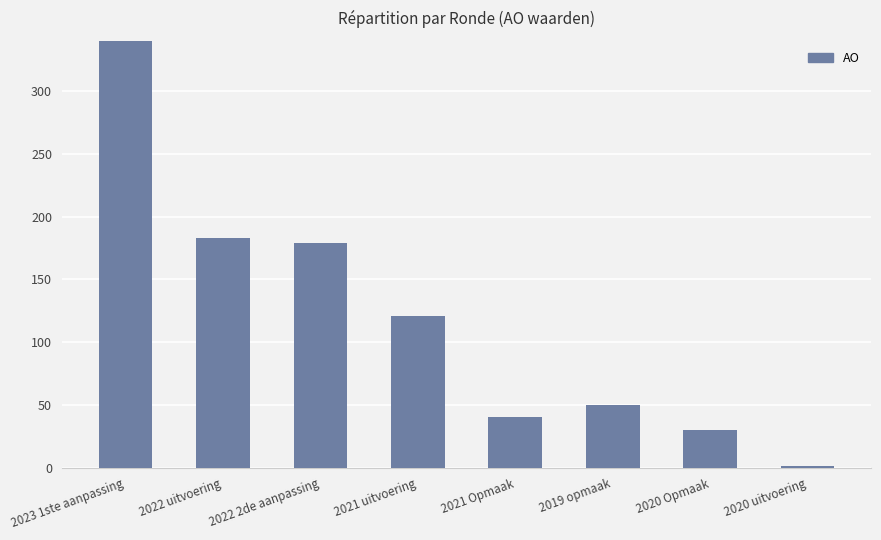

Between 2021 uitvoering and 2020 uitvoering, which is larger?

2021 uitvoering